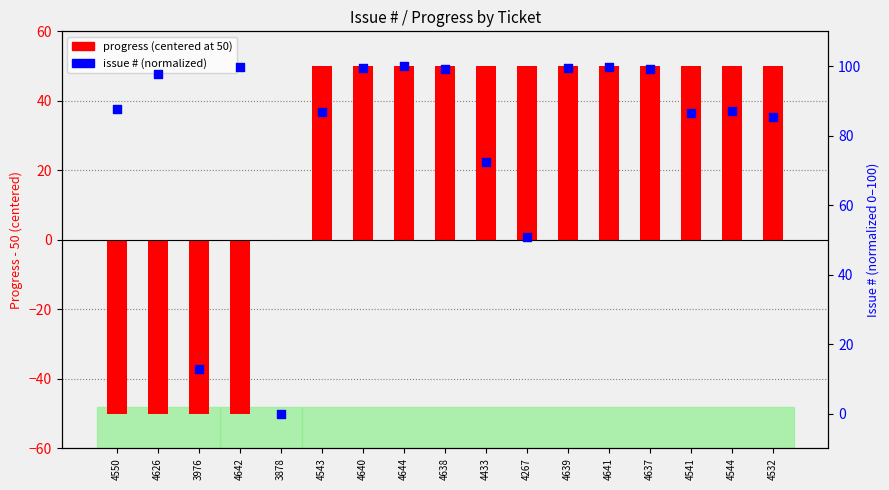

Which series reaches the maximum Y coordinate?

issue # (normalized)